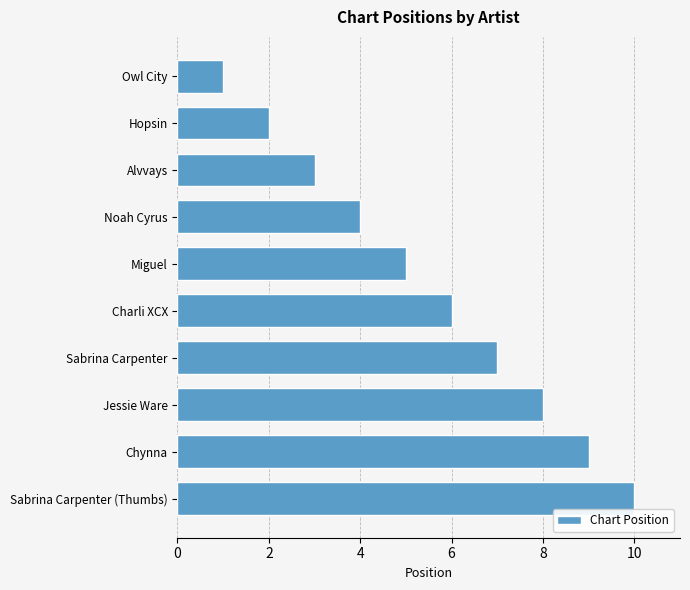

What is the average value?

6